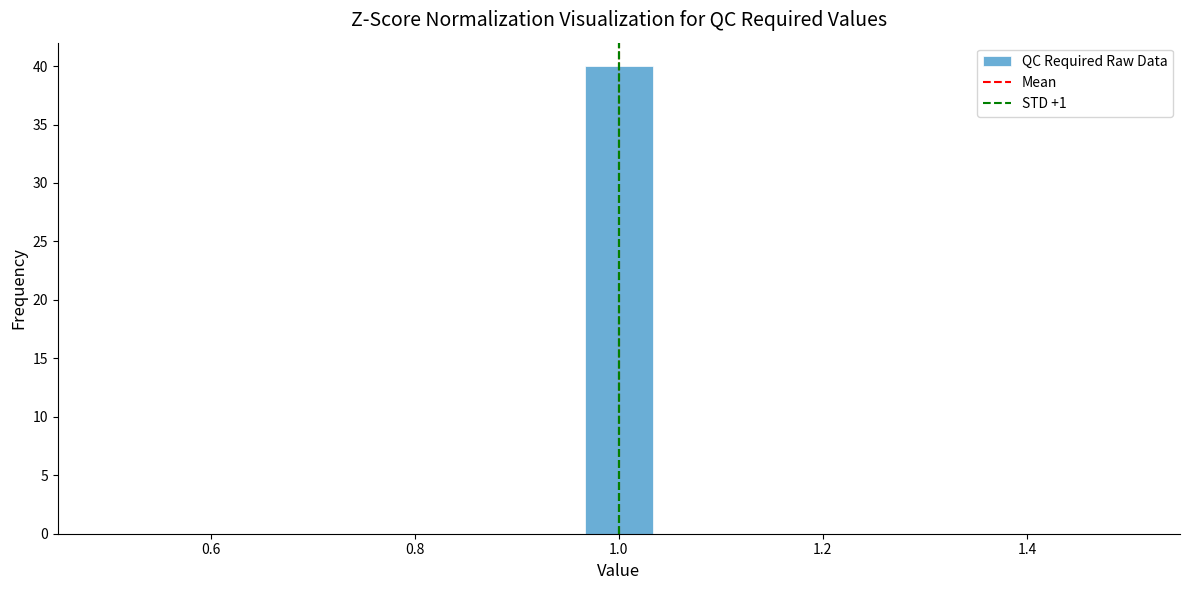

Read against the x-axis, roughly where is the centre of the tallest bar?

1.00